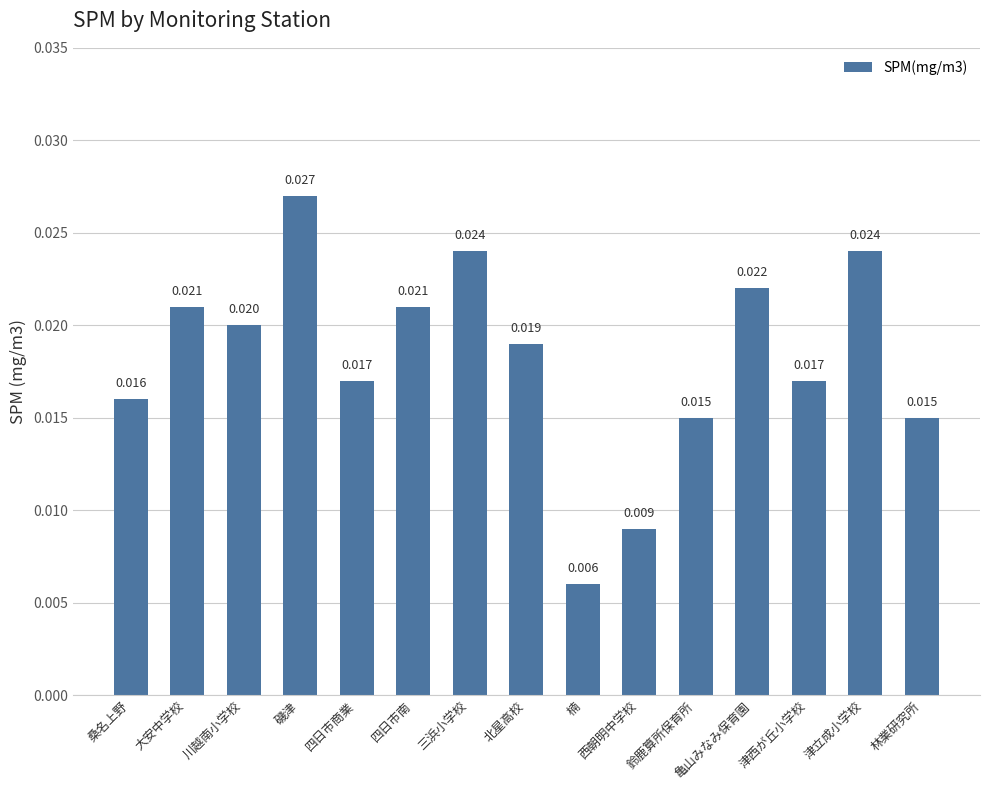

Are the bars grouped side by side (vs. stacked)?

No